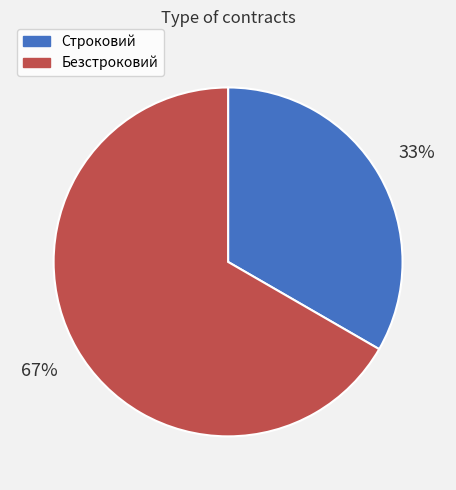

How many segments does this pie chart have?

2